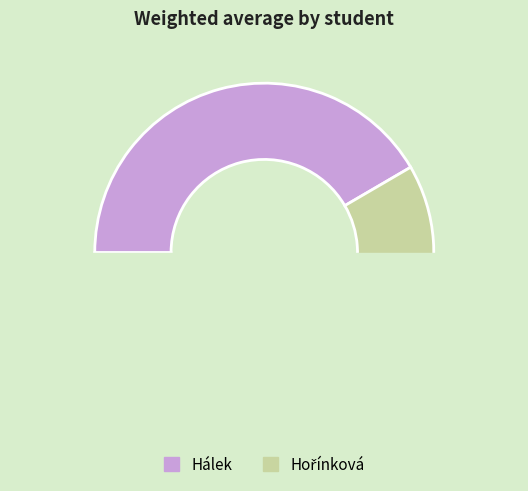

How many segments does this pie chart have?

2